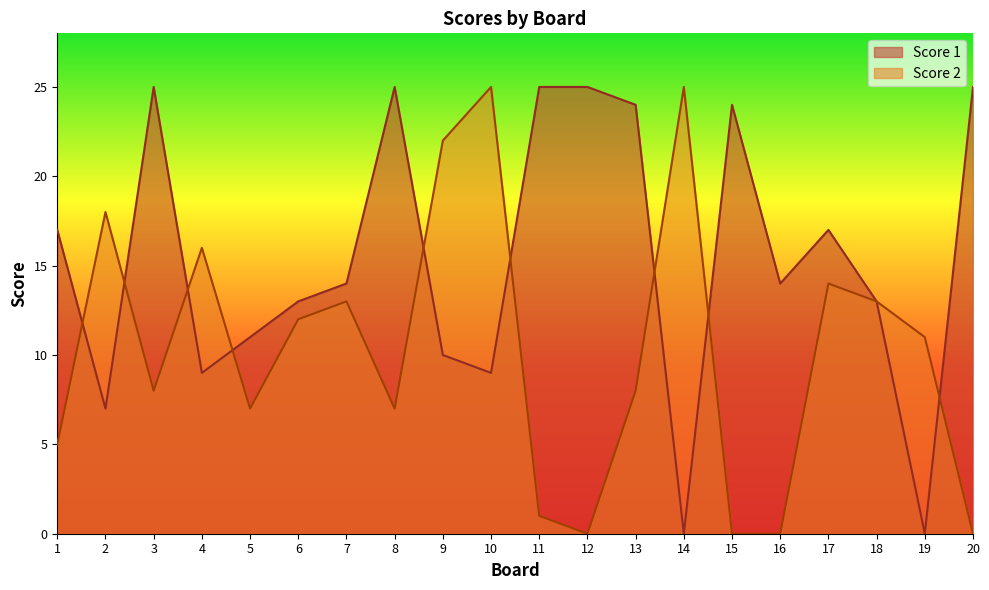

True or false: Score 2 has more than 0 interior local peaks.

True